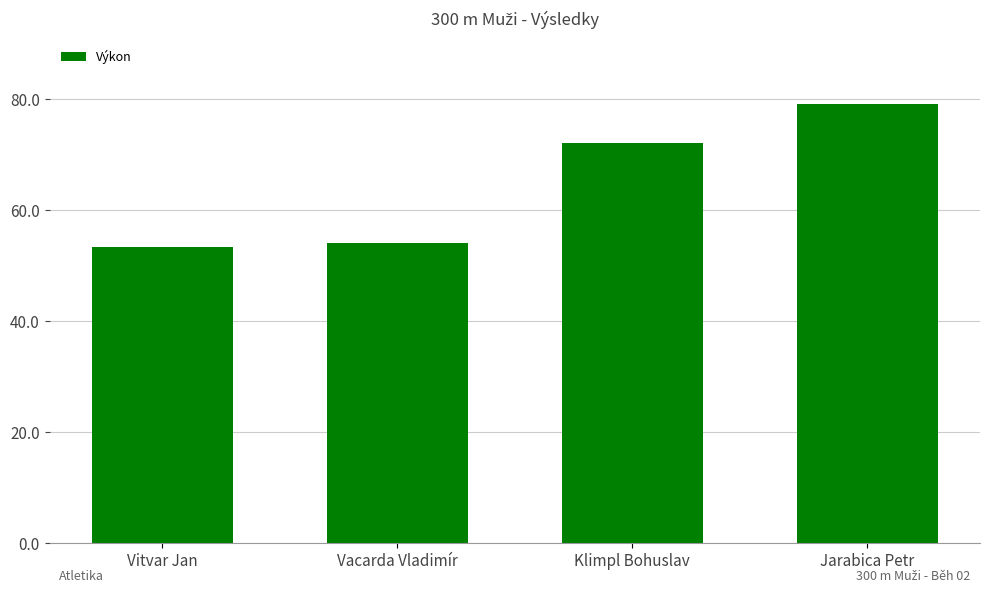

What is the difference between the maximum and minimum values?

25.8